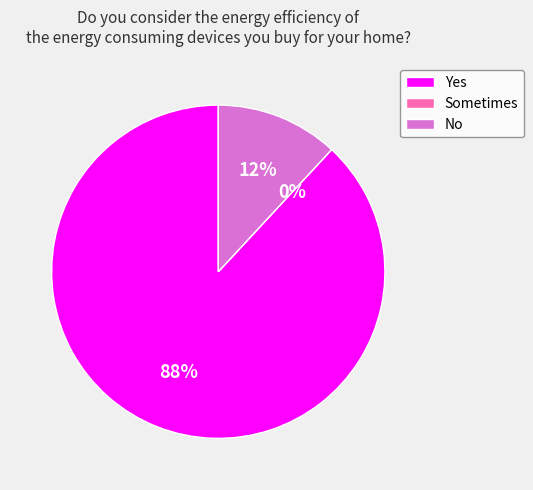

Between Sometimes and No, which is larger?

No